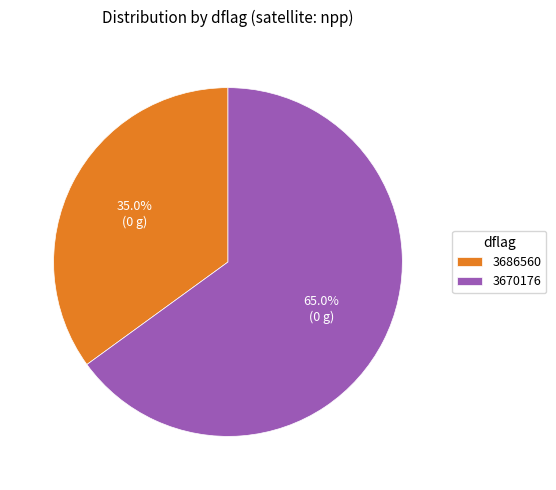

Do 3686560 and 3670176 together represent more than half of the pie?

Yes